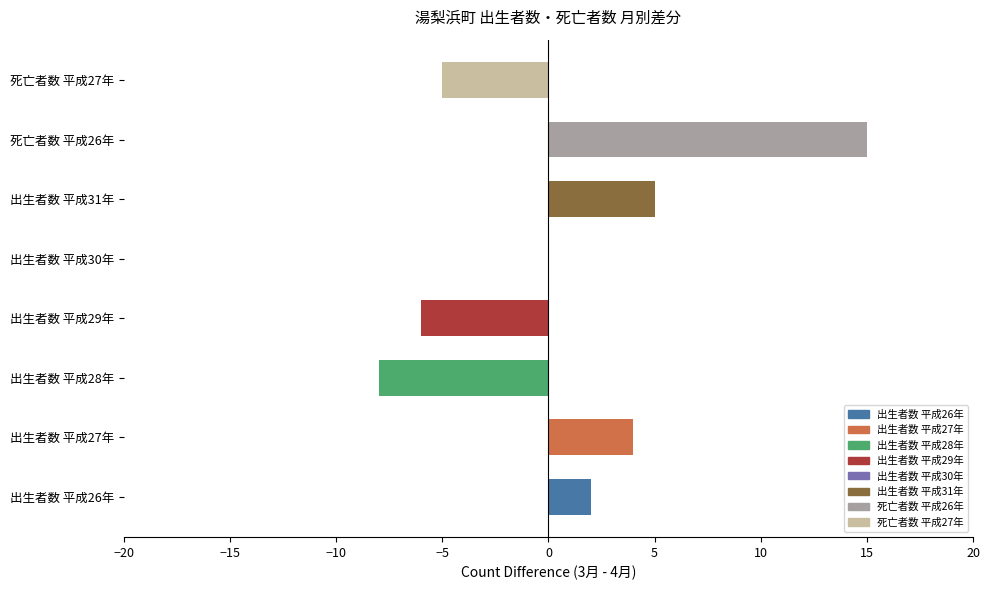

What is the change in value from 出生者数 平成26年 to 出生者数 平成28年?

-10